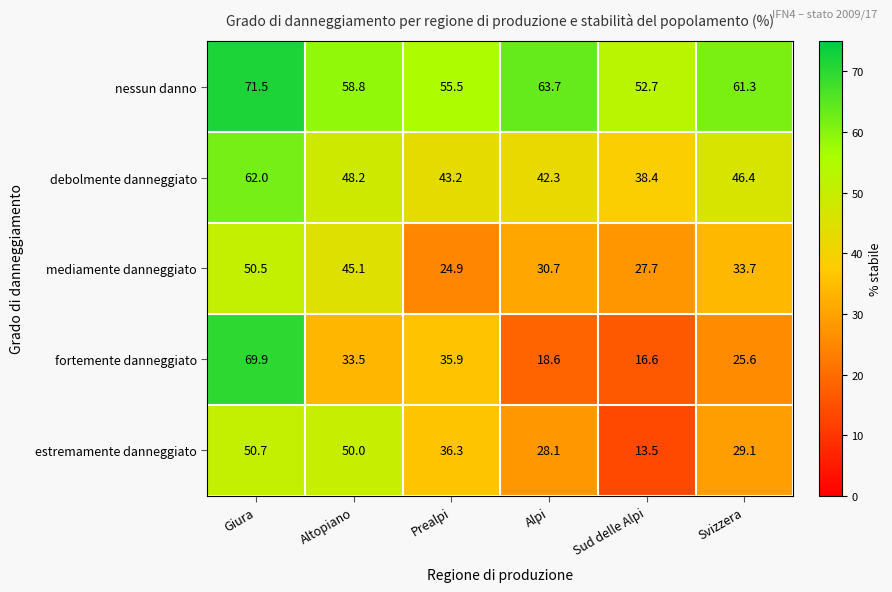

Reading left to right, extract all data points from this chart.

nessun danno: Giura=71.5	Altopiano=58.8	Prealpi=55.5	Alpi=63.7	Sud delle Alpi=52.7	Svizzera=61.3
debolmente danneggiato: Giura=62.0	Altopiano=48.2	Prealpi=43.2	Alpi=42.3	Sud delle Alpi=38.4	Svizzera=46.4
mediamente danneggiato: Giura=50.5	Altopiano=45.1	Prealpi=24.9	Alpi=30.7	Sud delle Alpi=27.7	Svizzera=33.7
fortemente danneggiato: Giura=69.9	Altopiano=33.5	Prealpi=35.9	Alpi=18.6	Sud delle Alpi=16.6	Svizzera=25.6
estremamente danneggiato: Giura=50.7	Altopiano=50.0	Prealpi=36.3	Alpi=28.1	Sud delle Alpi=13.5	Svizzera=29.1